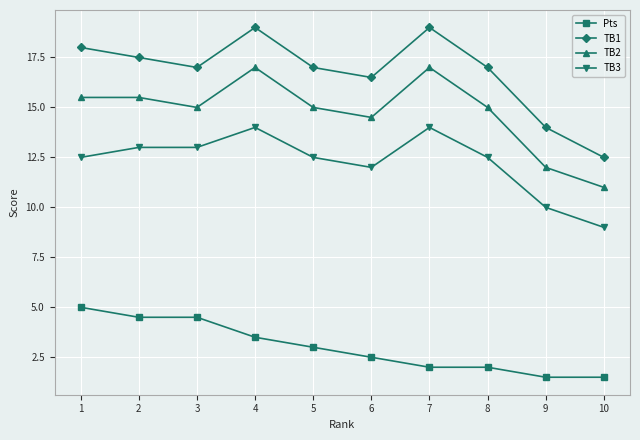

Is the value of TB1 at 10 greater than the value of TB2 at 4?

No